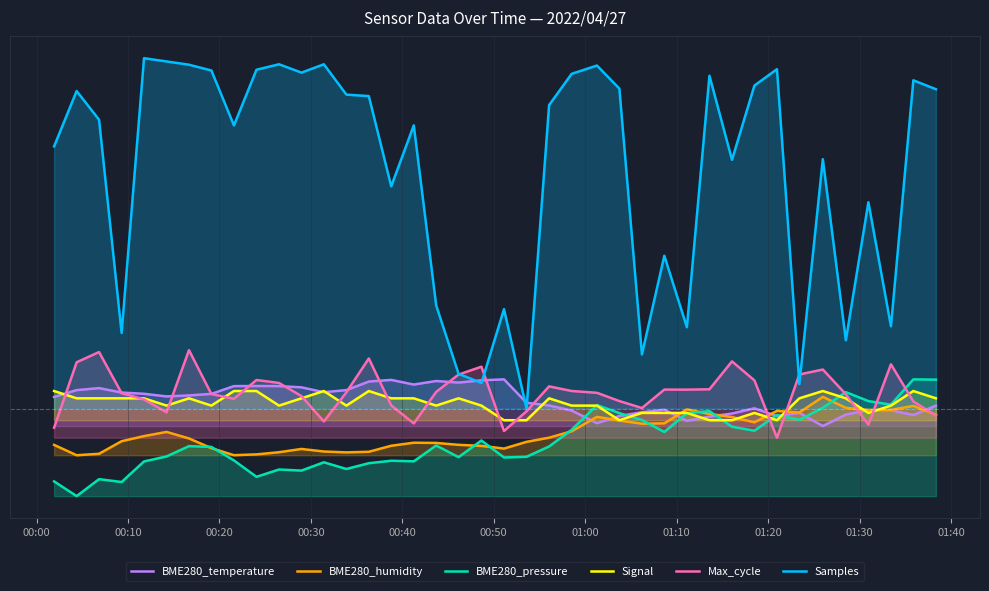

True or false: BME280_pressure has a value of -0.3 at 17.

False